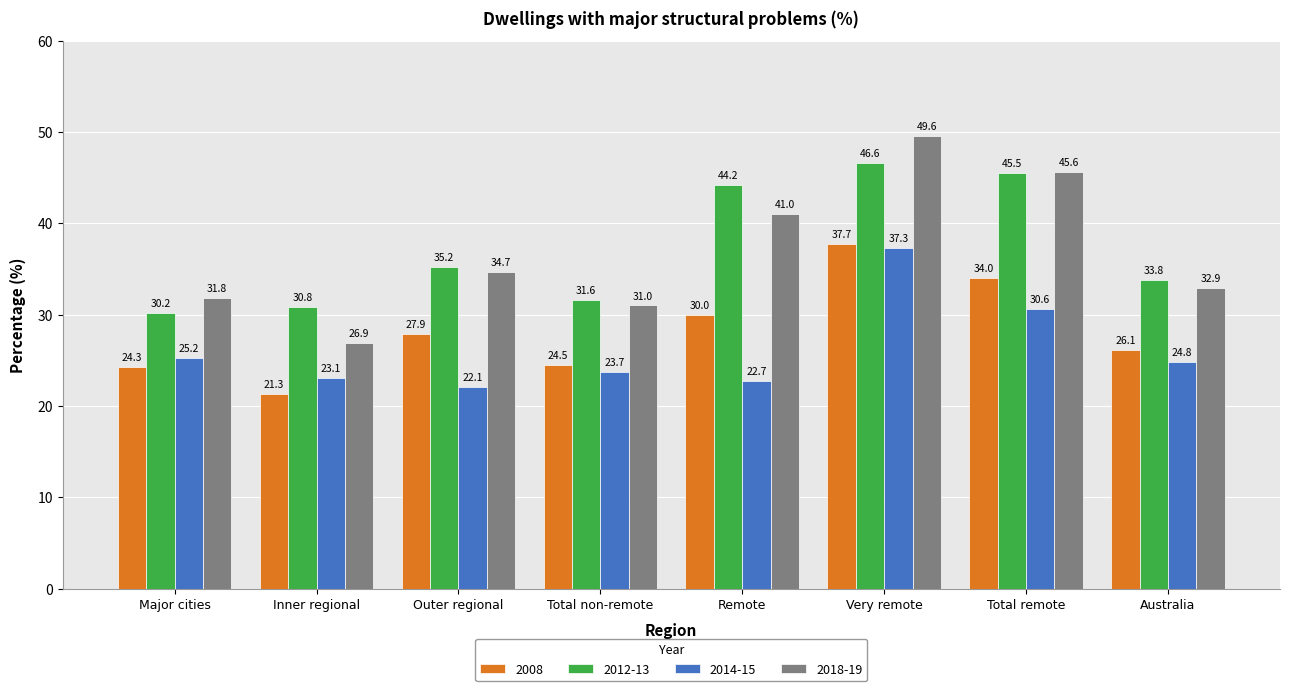

Which category has the lowest value across all series?

Inner regional